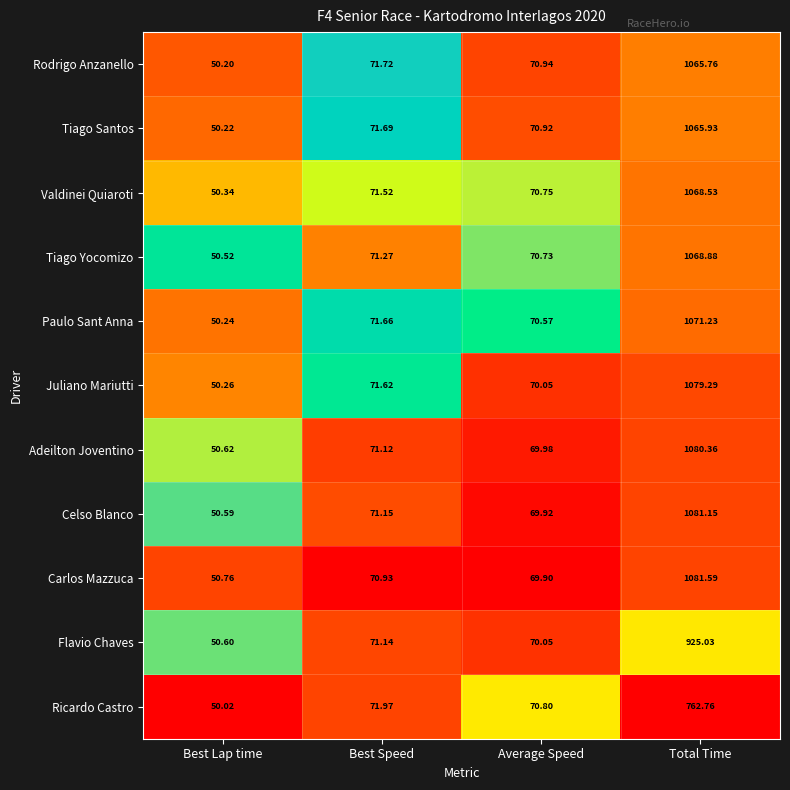

Rank the series at Best Lap time from highest to lowest value.

Carlos Mazzuca, Adeilton Joventino, Flavio Chaves, Celso Blanco, Tiago Yocomizo, Valdinei Quiaroti, Juliano Mariutti, Paulo Sant Anna, Tiago Santos, Rodrigo Anzanello, Ricardo Castro